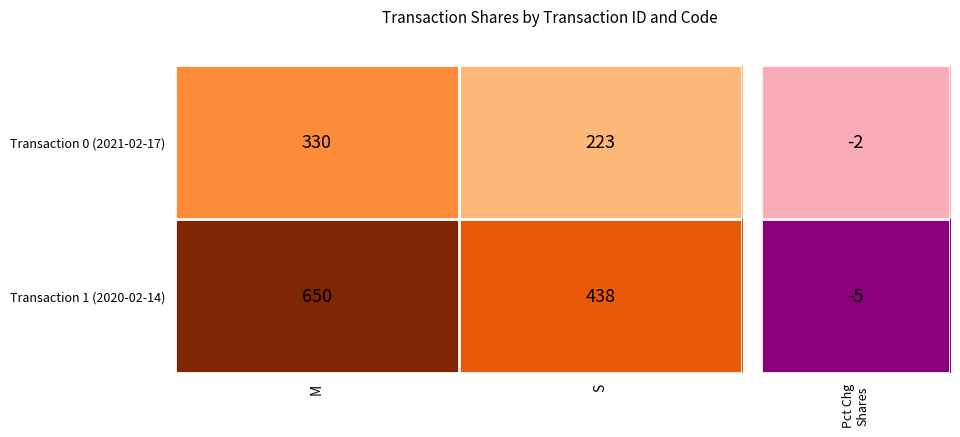

True or false: Transaction 1 (2020-02-14) has a value of 438 at S.

True